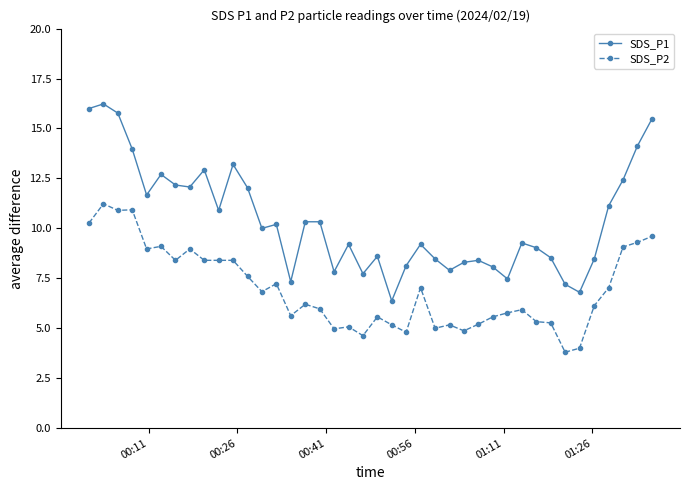

At how many categories does at least one series exceed 11?

15